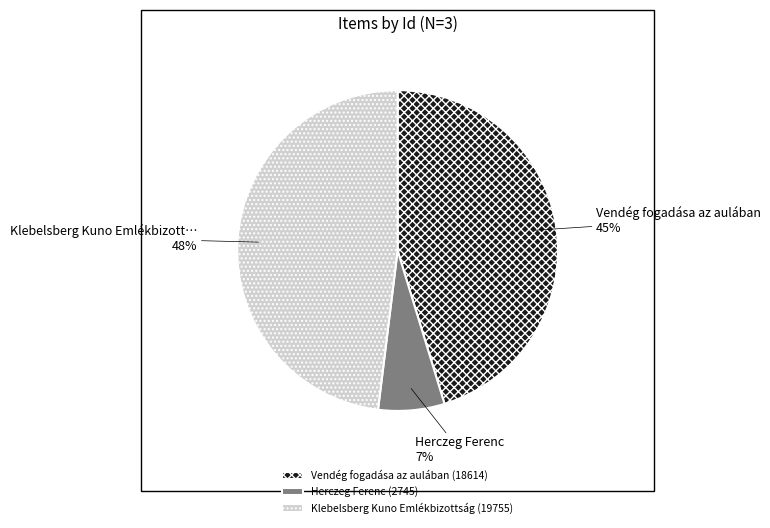

Is there a majority slice in this chart?

No